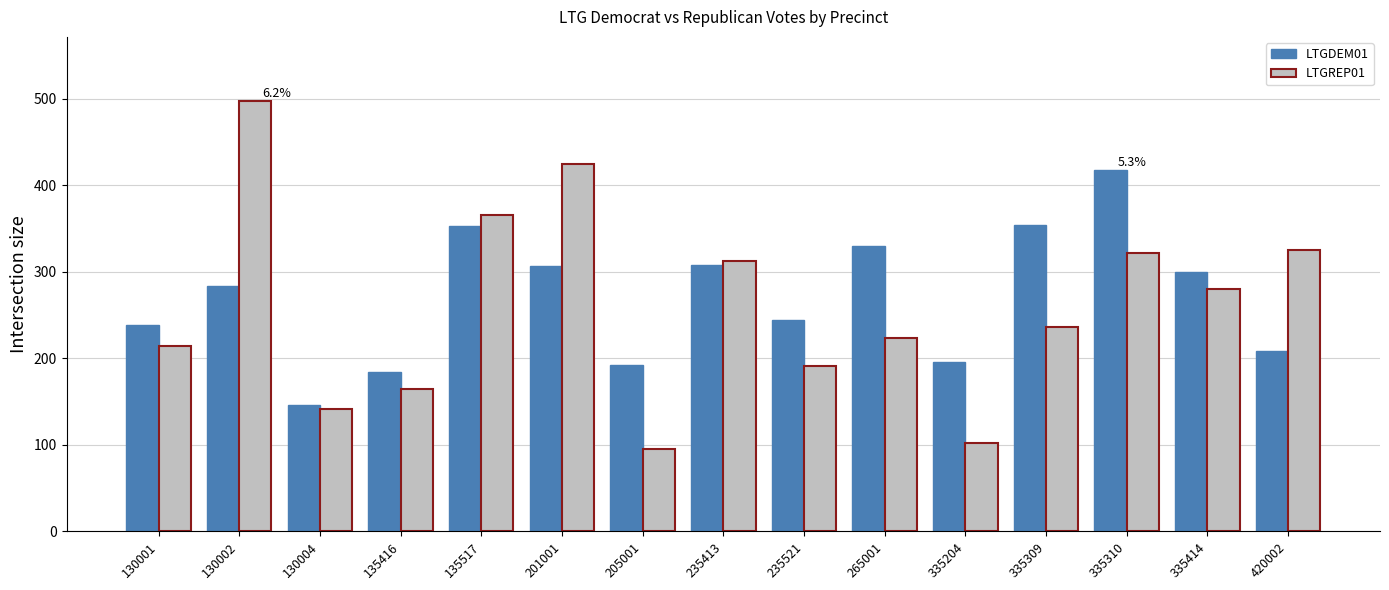

What is the value of the LTGREP01 bar at the 12th from the left?

236